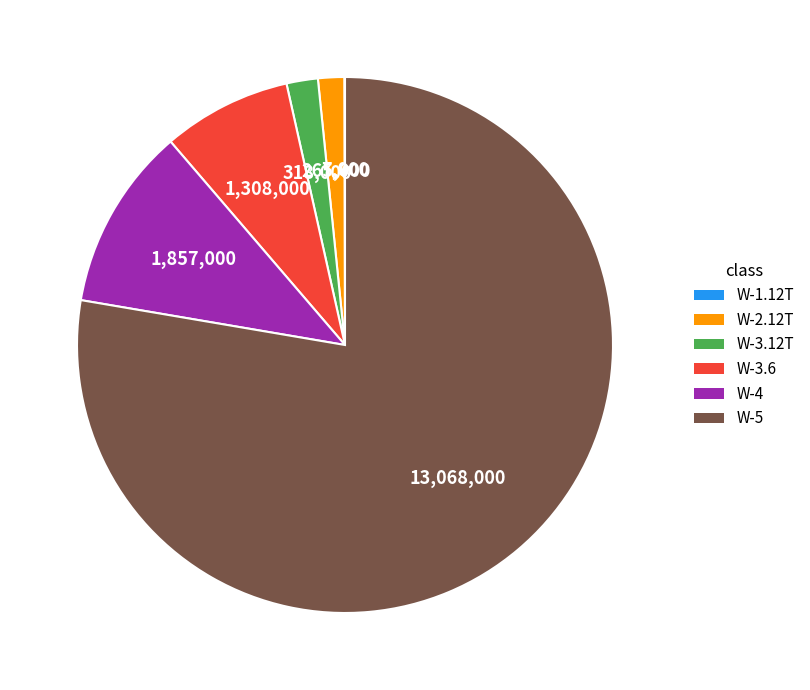

Combined, do W-2.12T and W-5 account for over 50%?

Yes